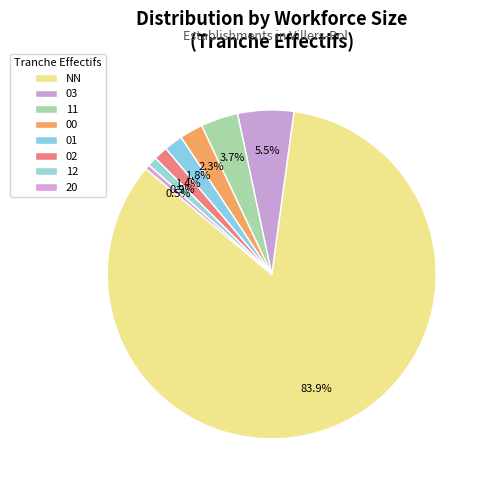

What percentage is NOT represented by 12?

99.1%